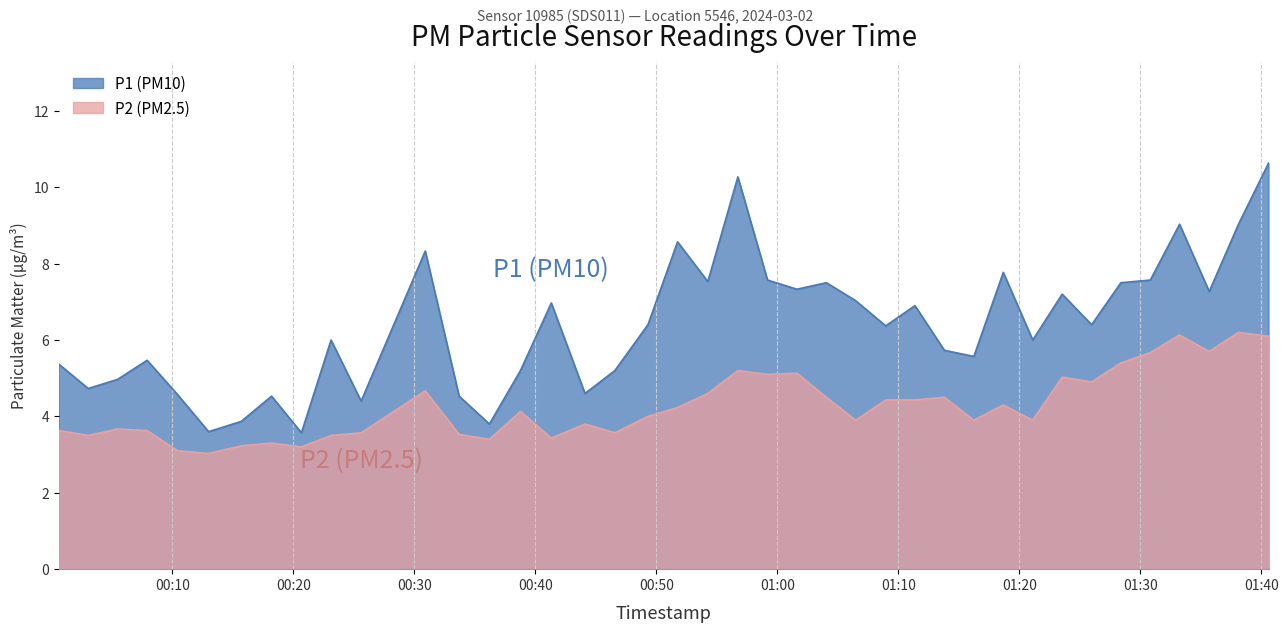

How many values in the P1 series exceed 6?

21